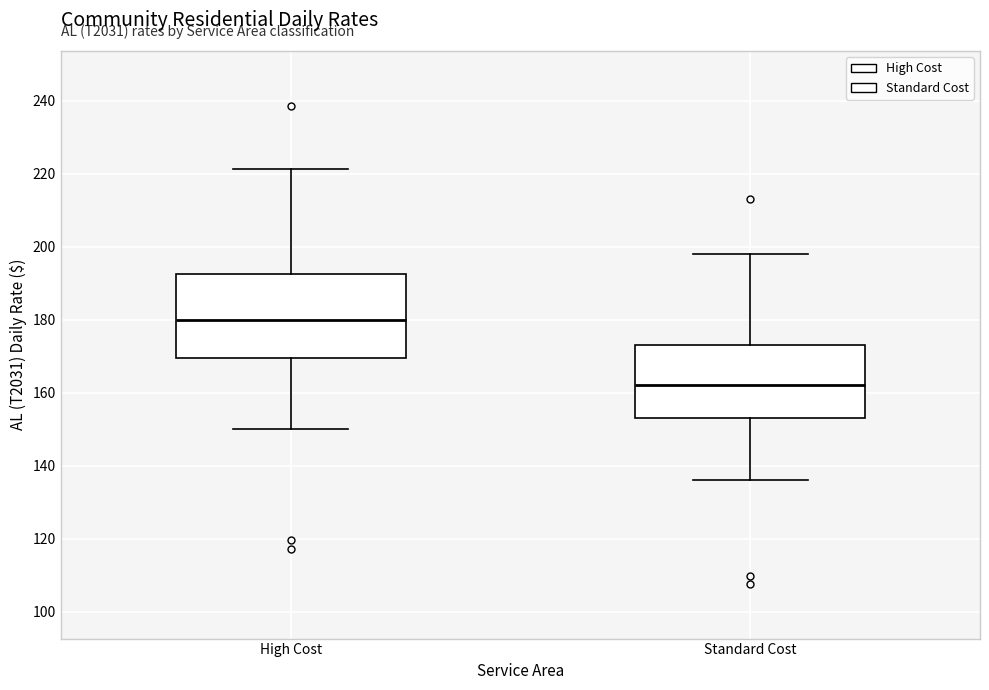

Which box's median line is the lowest?

Standard Cost